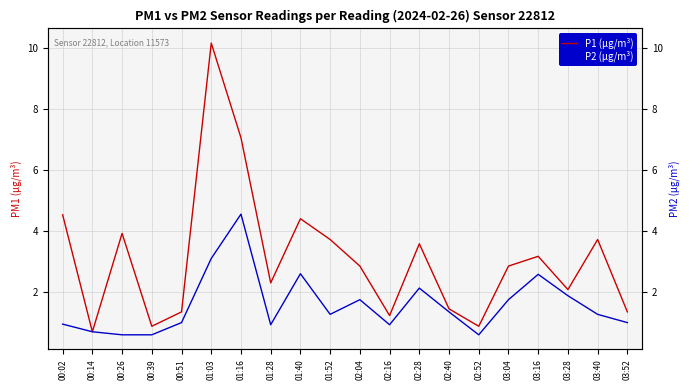

What is the difference between the maximum and minimum values in the P2 (µg/m³) series?

3.9